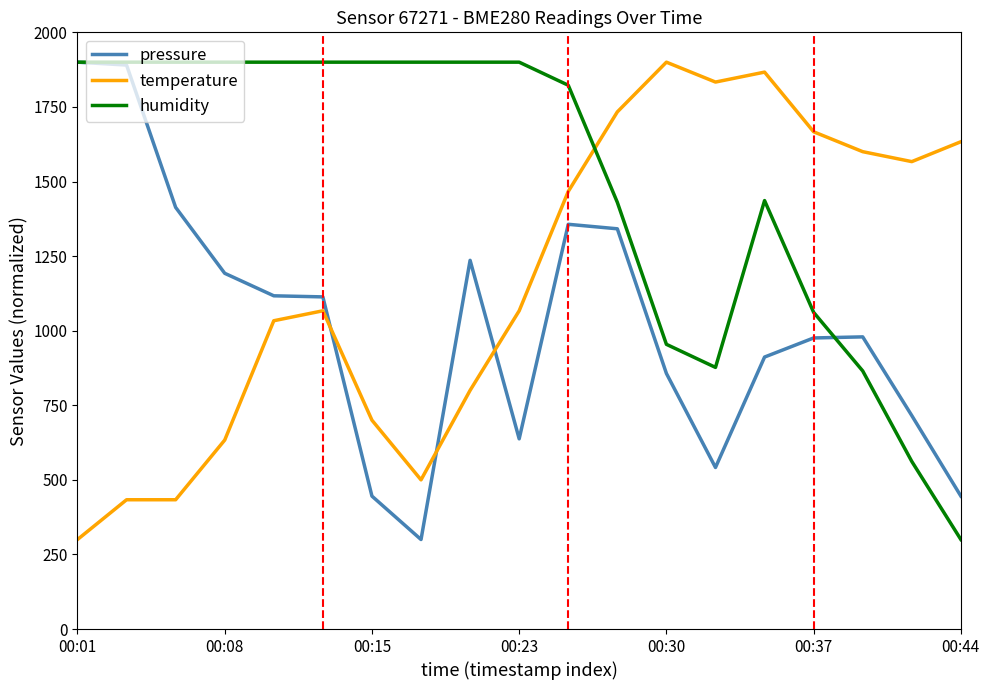

Which series has the largest total across all categories?

humidity